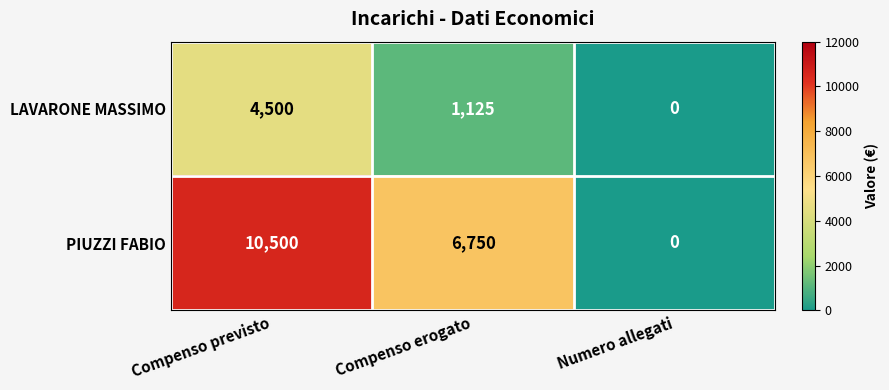

List the series in order of their peak value, highest first.

PIUZZI FABIO, LAVARONE MASSIMO